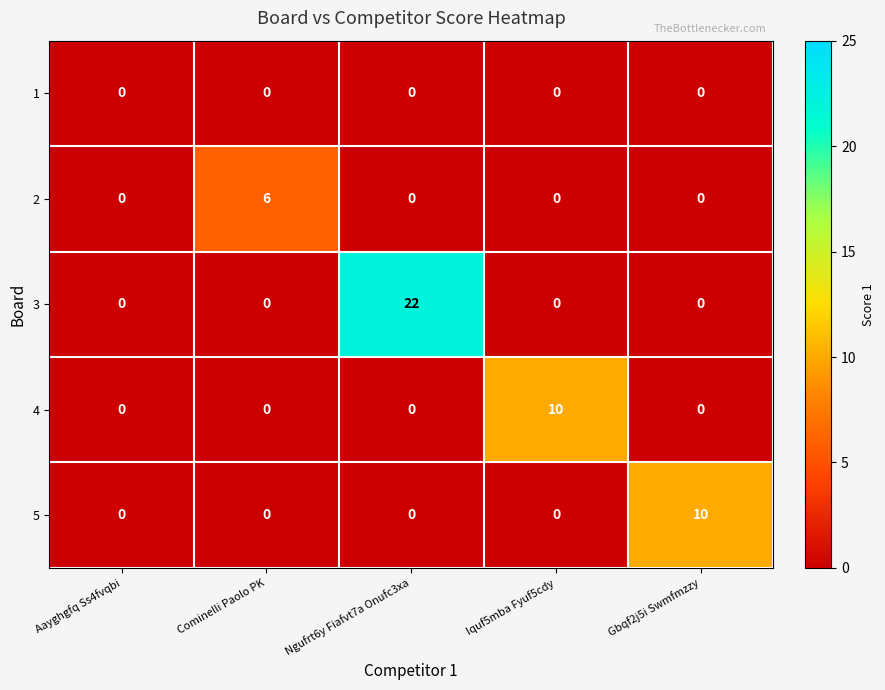

Reading left to right, transcribe all the data shown in this chart.

1: Aayghgfq Ss4fvqbi=0	Cominelli Paolo PK=0	Ngufrt6y Fiafvt7a Onufc3xa=0	Iquf5mba Fyuf5cdy=0	Gbqf2j5i Swmfmzzy=0
2: Aayghgfq Ss4fvqbi=0	Cominelli Paolo PK=6	Ngufrt6y Fiafvt7a Onufc3xa=0	Iquf5mba Fyuf5cdy=0	Gbqf2j5i Swmfmzzy=0
3: Aayghgfq Ss4fvqbi=0	Cominelli Paolo PK=0	Ngufrt6y Fiafvt7a Onufc3xa=22	Iquf5mba Fyuf5cdy=0	Gbqf2j5i Swmfmzzy=0
4: Aayghgfq Ss4fvqbi=0	Cominelli Paolo PK=0	Ngufrt6y Fiafvt7a Onufc3xa=0	Iquf5mba Fyuf5cdy=10	Gbqf2j5i Swmfmzzy=0
5: Aayghgfq Ss4fvqbi=0	Cominelli Paolo PK=0	Ngufrt6y Fiafvt7a Onufc3xa=0	Iquf5mba Fyuf5cdy=0	Gbqf2j5i Swmfmzzy=10